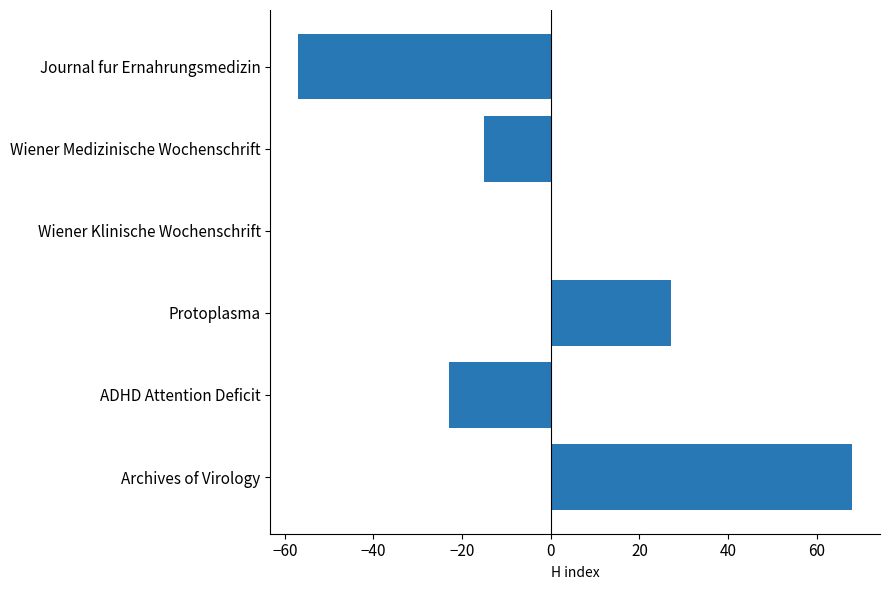

How many categories are shown in the chart?

6